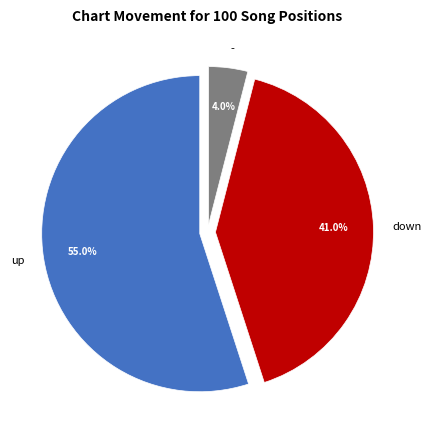

Is it true that - is 4% of the pie?

True